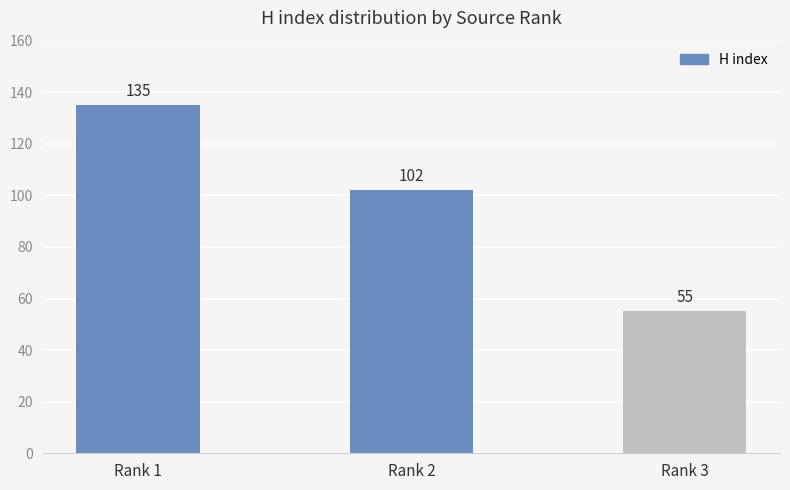

Which label corresponds to the largest value in the chart?

Rank 1